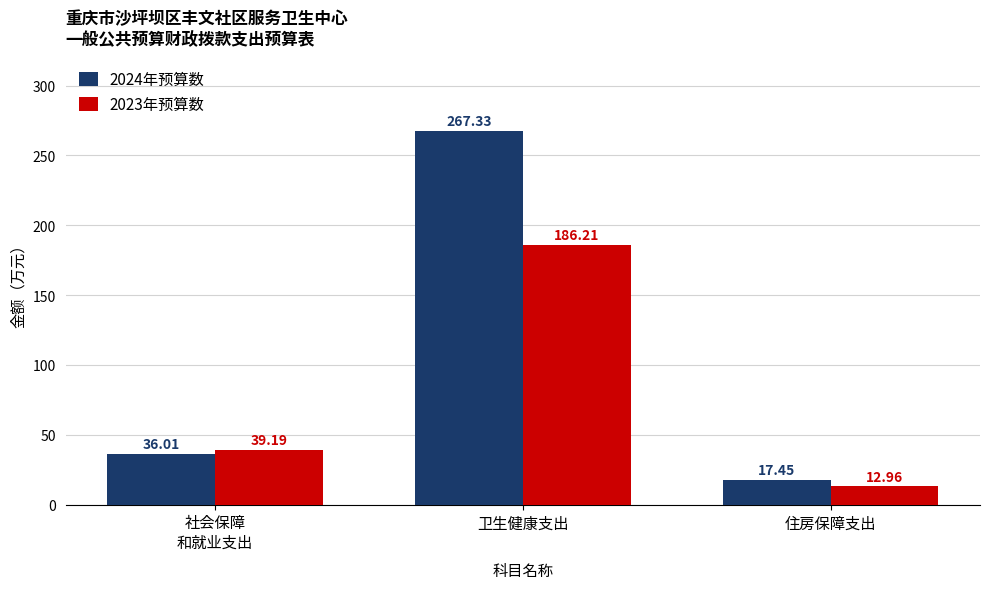

At how many categories does at least one series exceed 251?

1